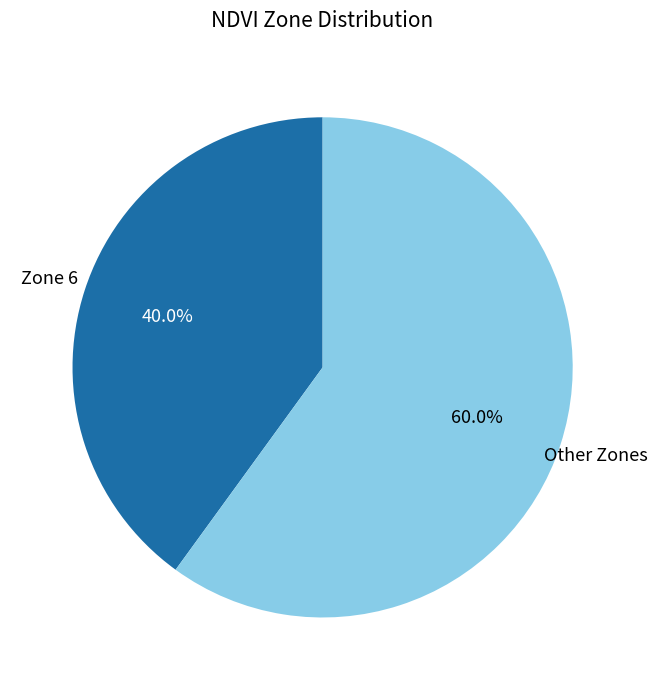

Count the number of slices in the pie.

2